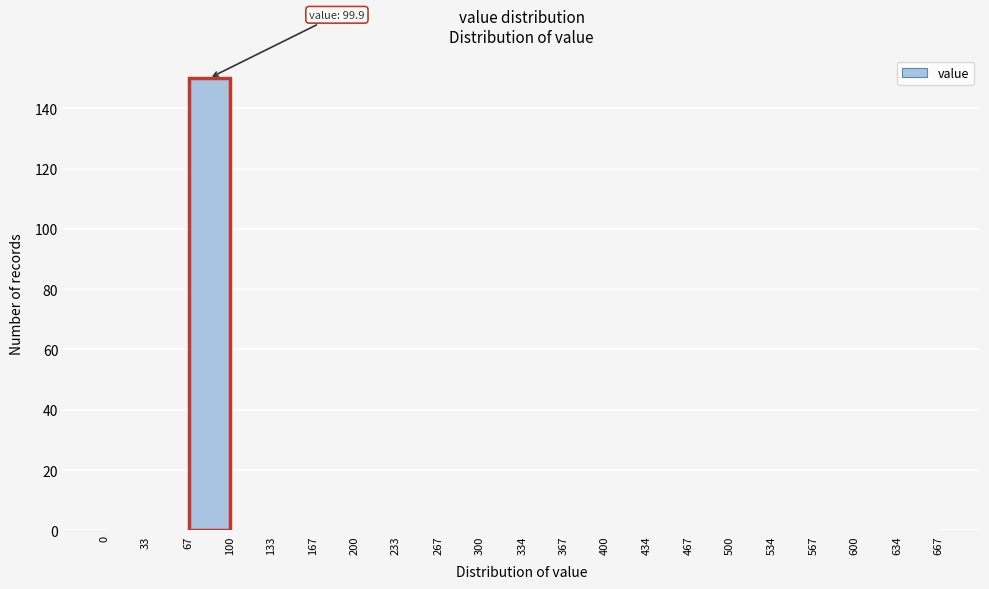

Which range on the x-axis has the tallest bar?

67 to 100